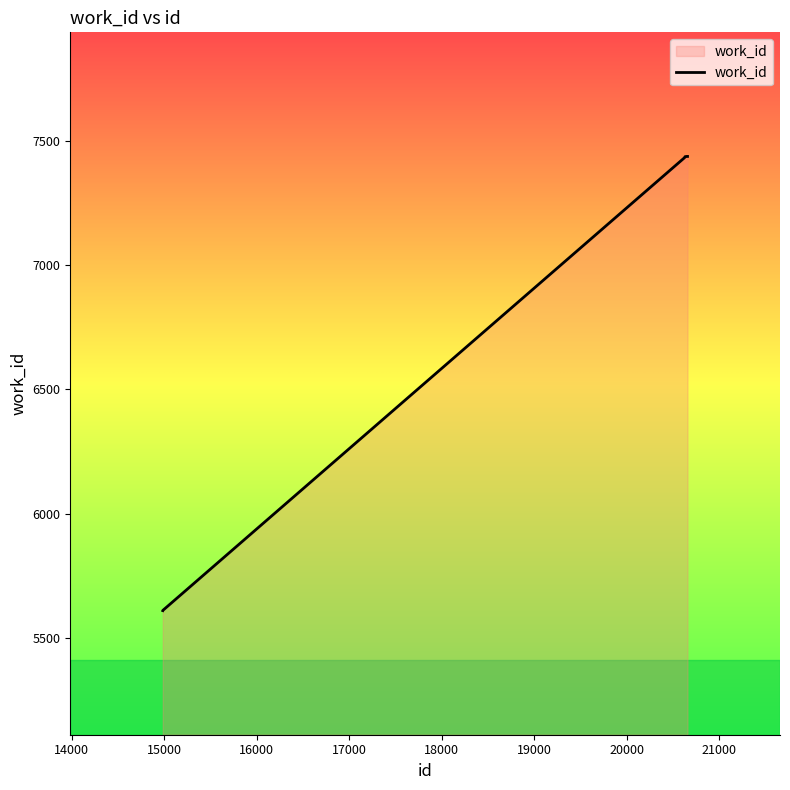

True or false: there are more than 2 points higher than both neighbors.

False